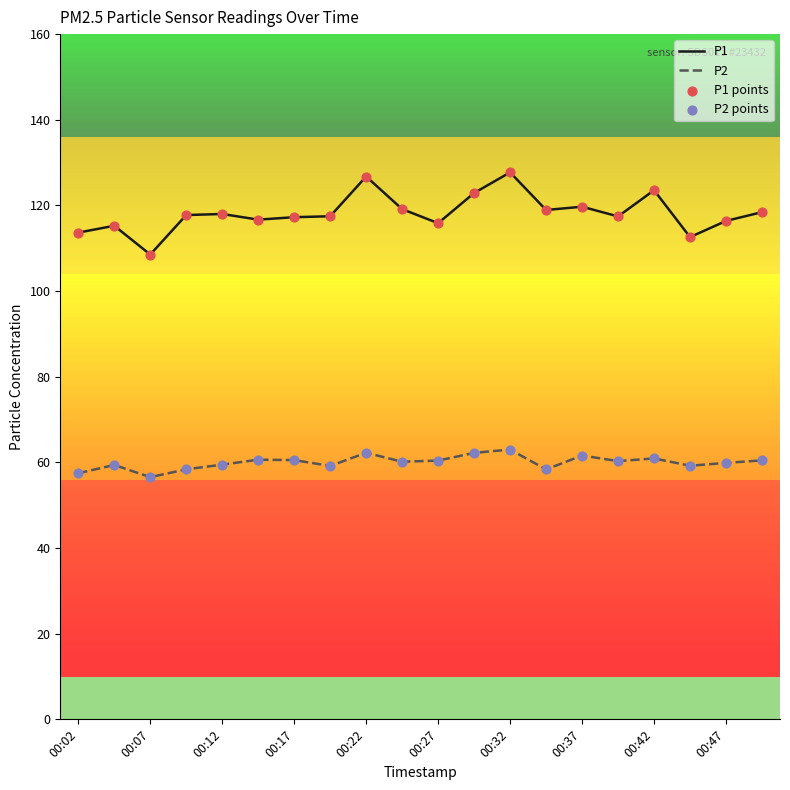

True or false: P2 and P1 cross at least once.

False